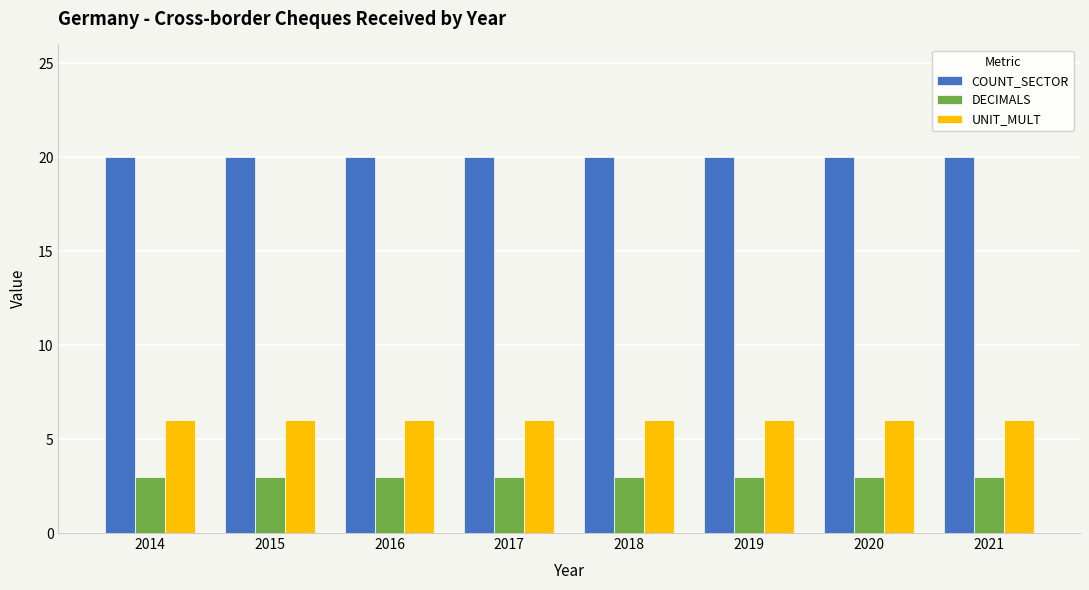

The UNIT_MULT series shows 11 at 2019. True or false?

False